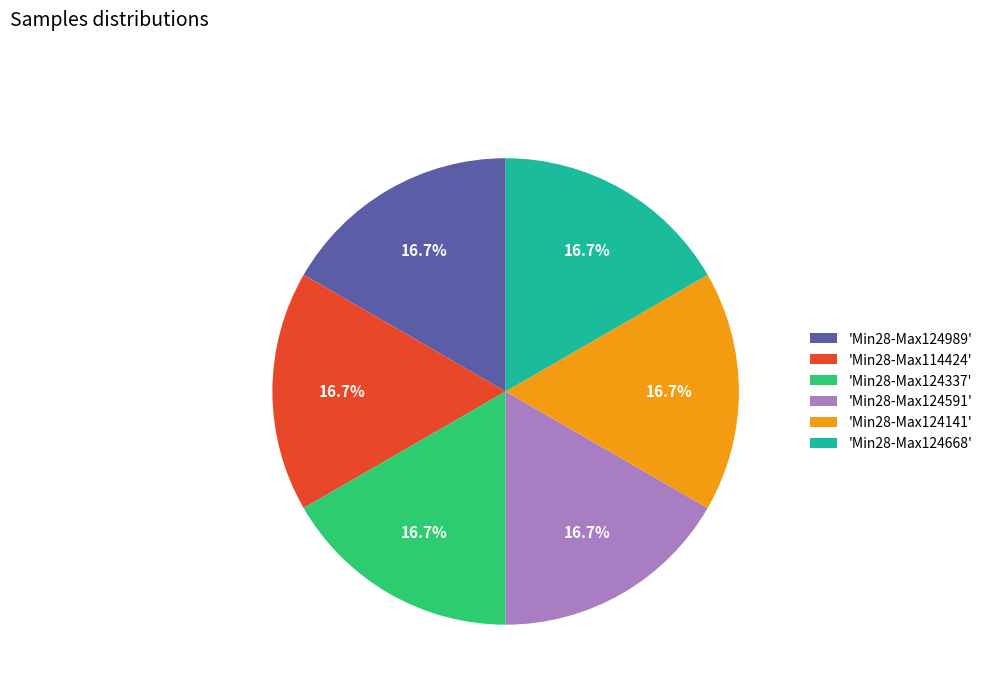

Approximately how many times larger is the value at 'Min28-Max124337' compared to 'Min28-Max114424'?

1.0